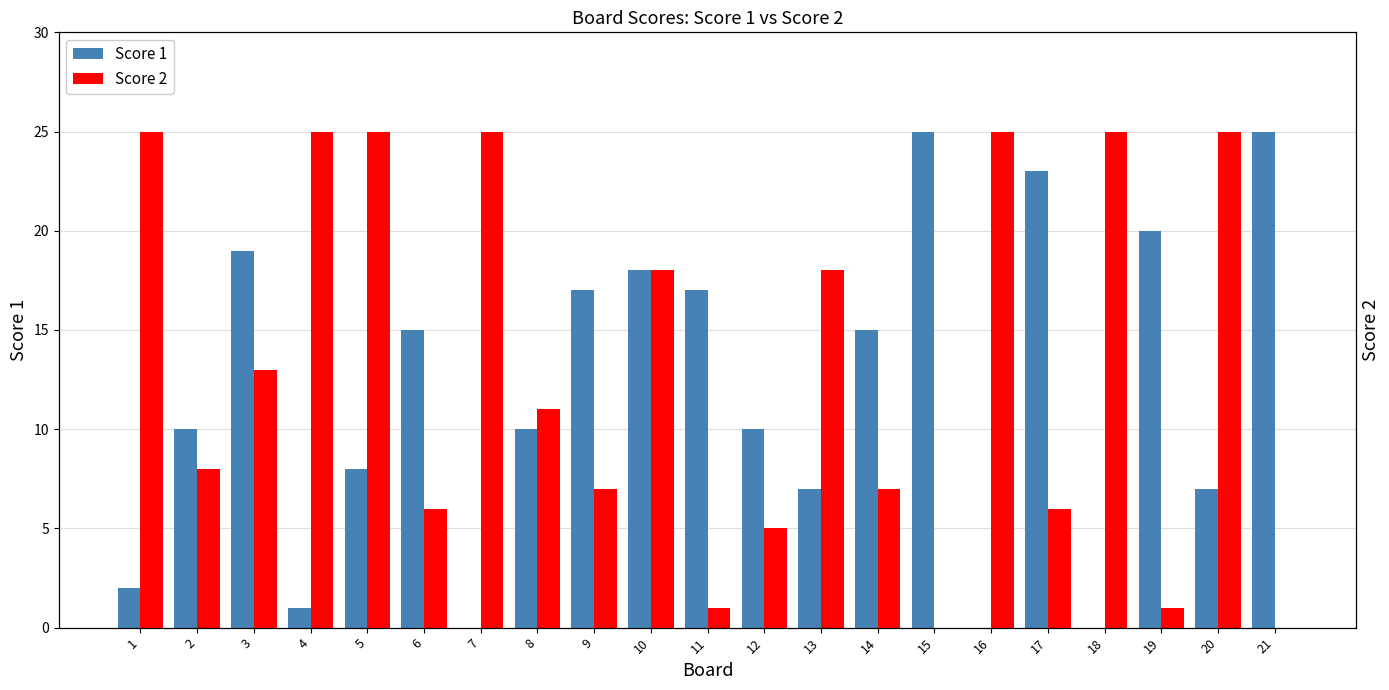

Reading left to right, what are all the values shown in this chart?

Score 1: 2	10	19	1	8	15	0	10	17	18	17	10	7	15	25	0	23	0	20	7	25
Score 2: 25	8	13	25	25	6	25	11	7	18	1	5	18	7	0	25	6	25	1	25	0